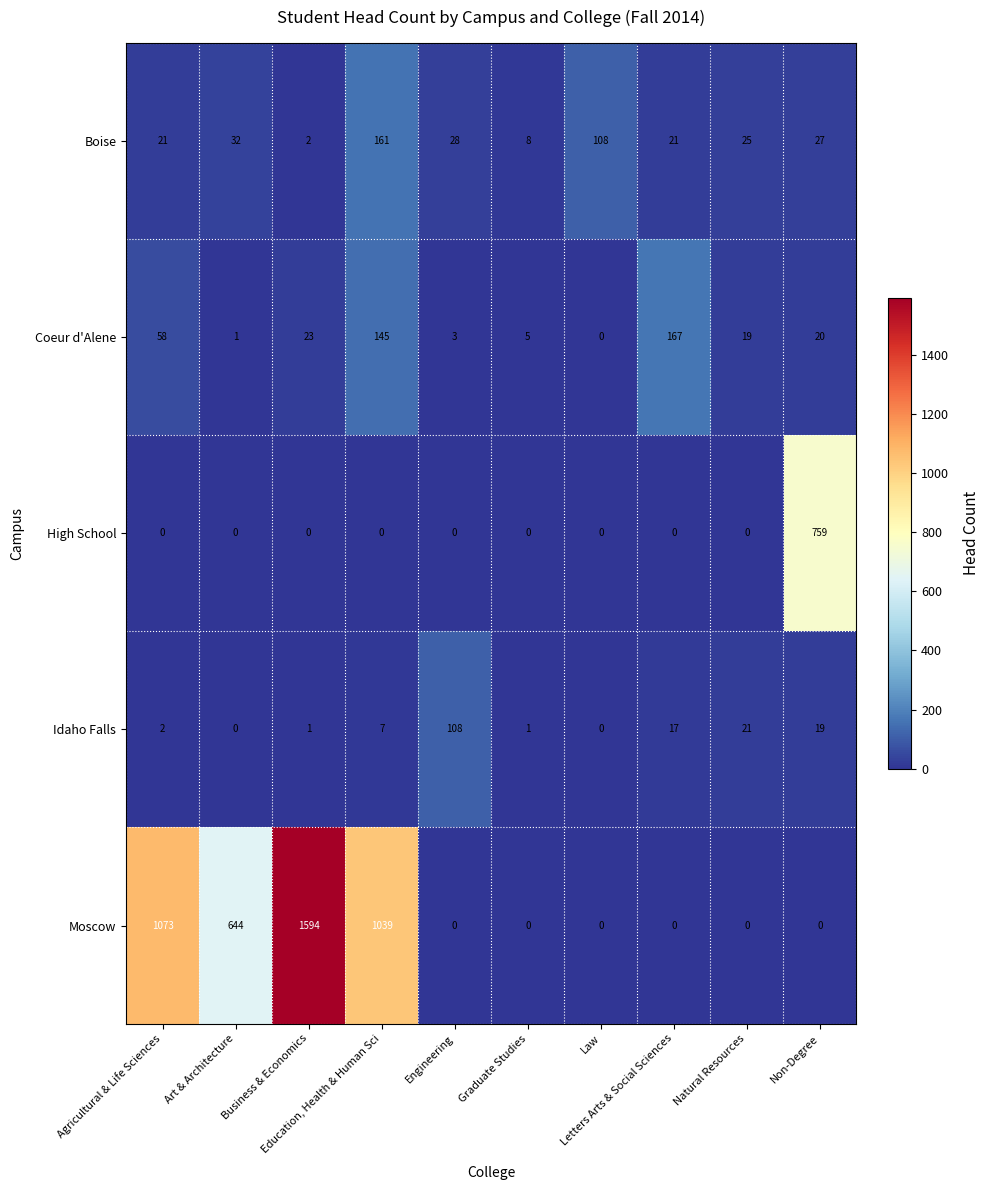

At how many categories does at least one series exceed 800?

3